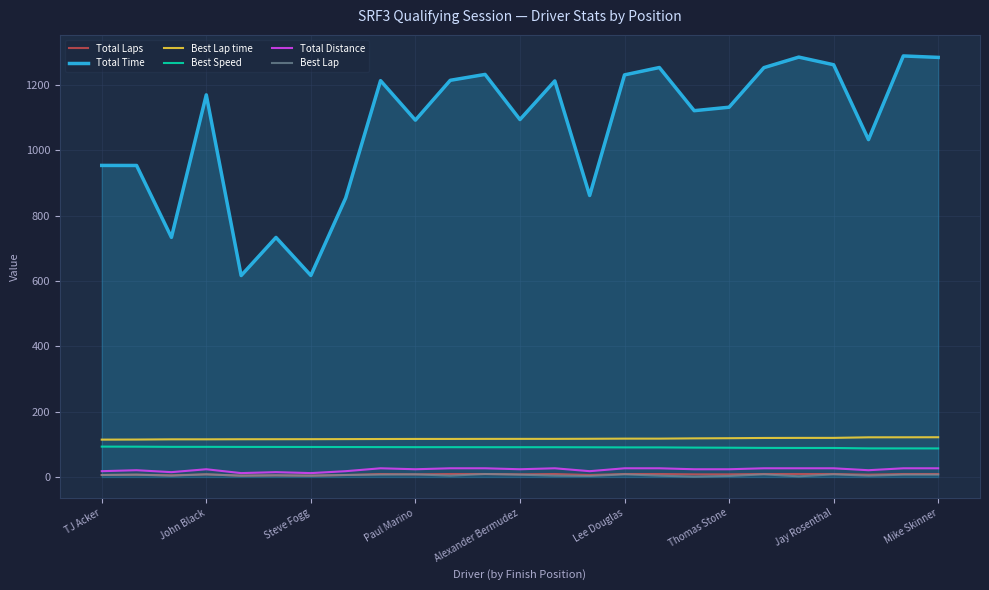

What is the greatest value displayed?

1288.9